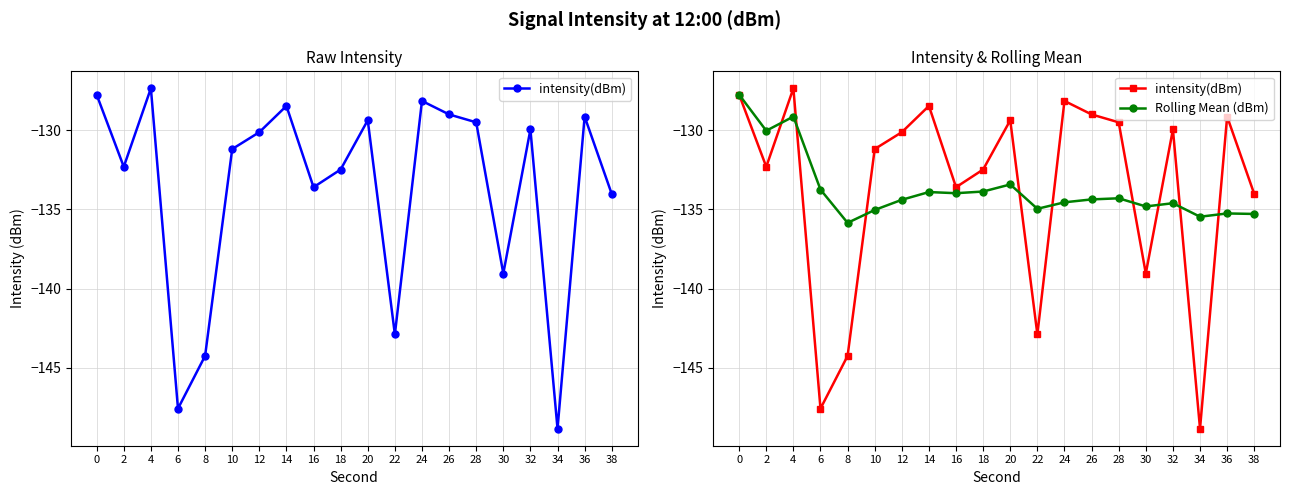

Where is the first local maximum for intensity(dBm)?

4